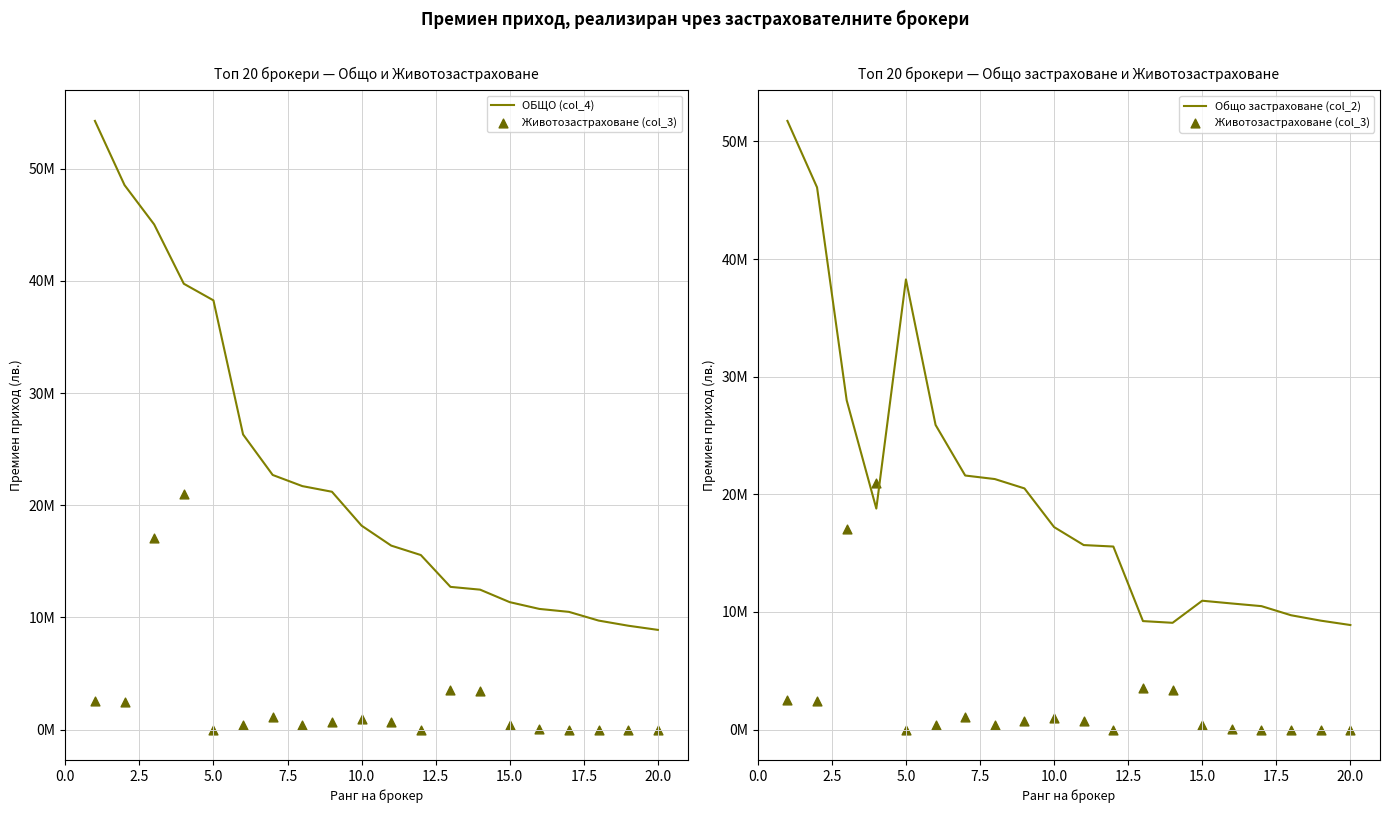

Which series has the largest total across all categories?

ОБЩО (col_4)